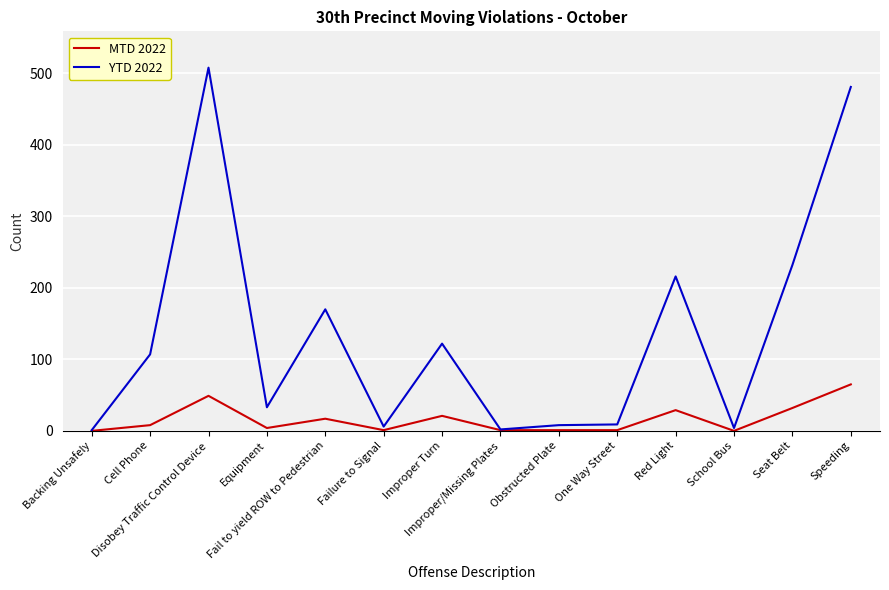

True or false: YTD 2022 has a value of 394 at Seat Belt.

False